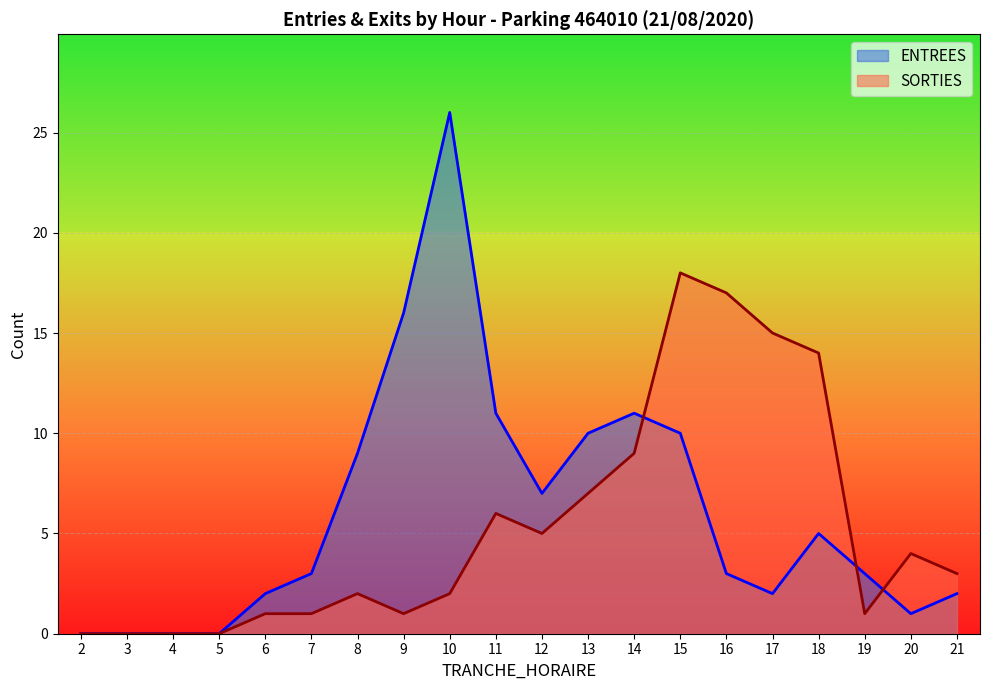

How many intersections are there between SORTIES and ENTREES?

3